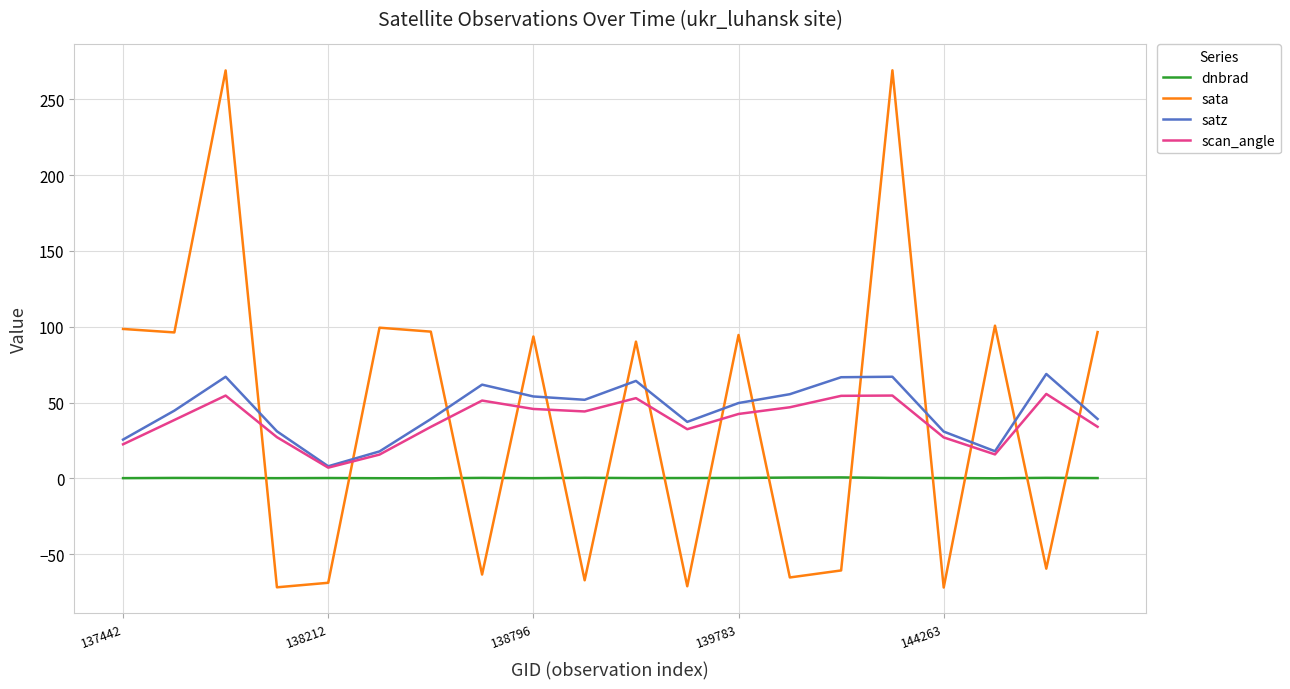

After their last crossing, which series has the higher values: satz or sata?

sata